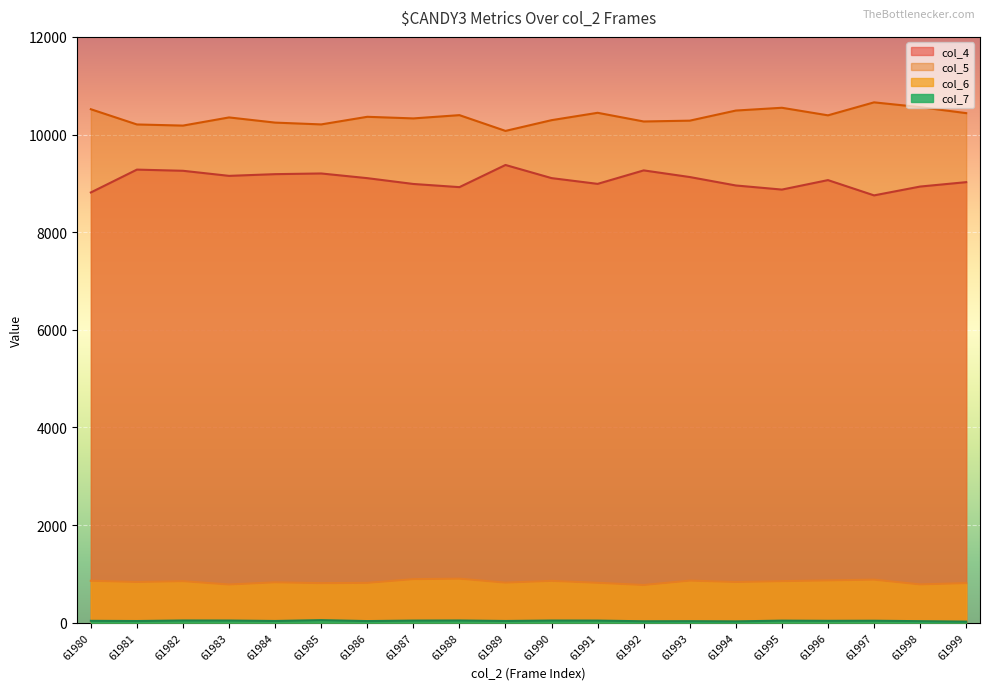

Rank the series at 61986 from lowest to highest value.

col_7, col_6, col_4, col_5